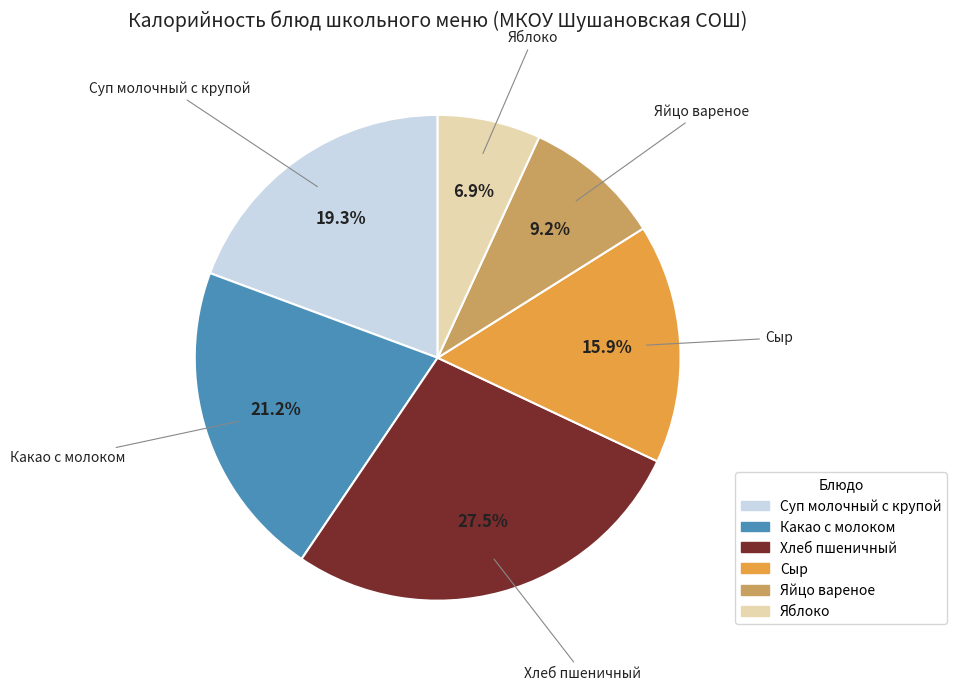

How many slices are in this pie chart?

6